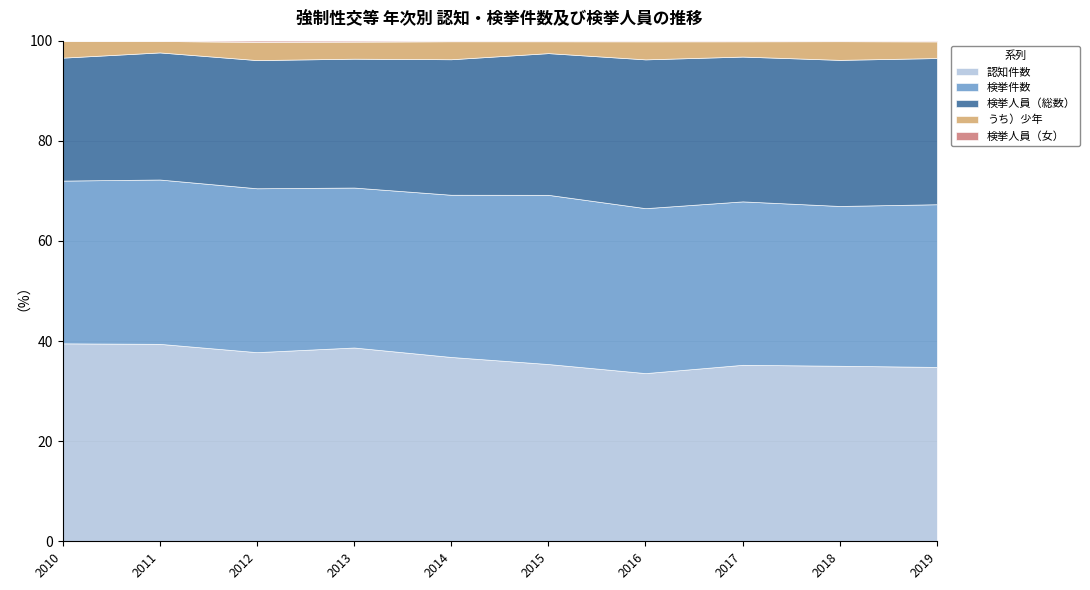

Is it true that 検挙人員（総数） equals 875 at 2016?

True